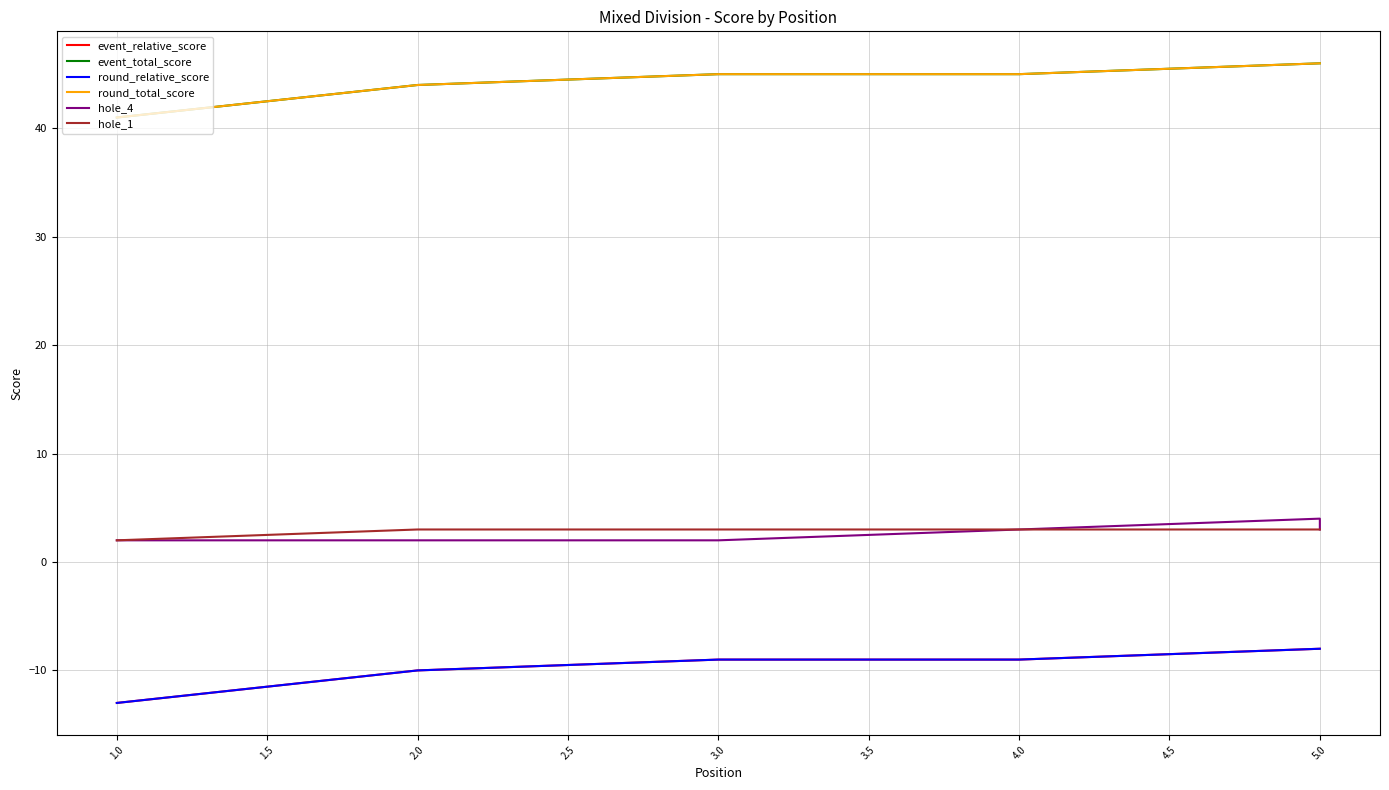

What is the value of the hole_4 point at the 2nd from the left?

2